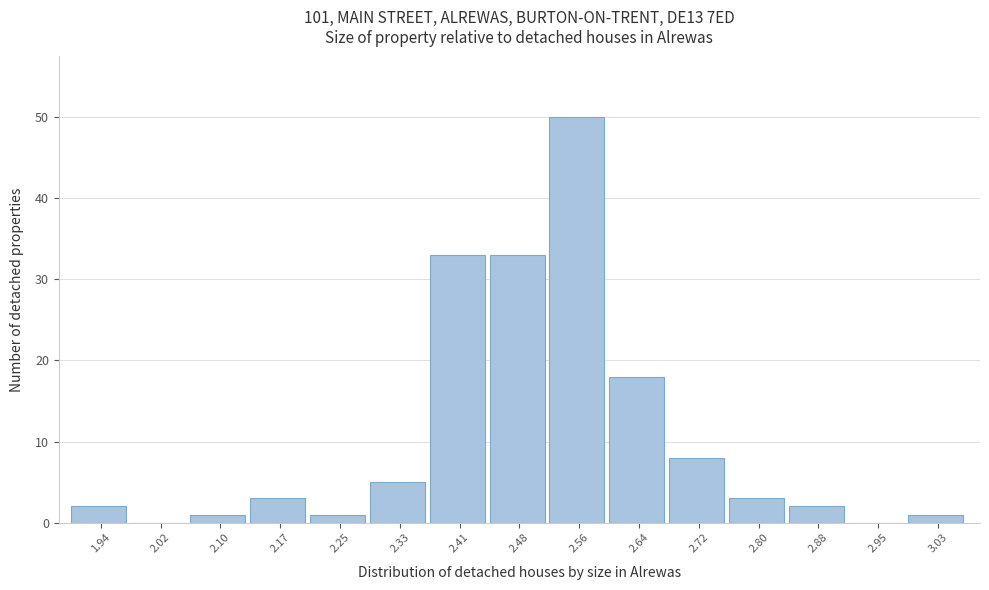

How tall is the bar that spans 2.290 to 2.368 on the x-axis? Neither the bar edges nor the heights are printed on the chart, so give them approximately, as read against the axes.

5